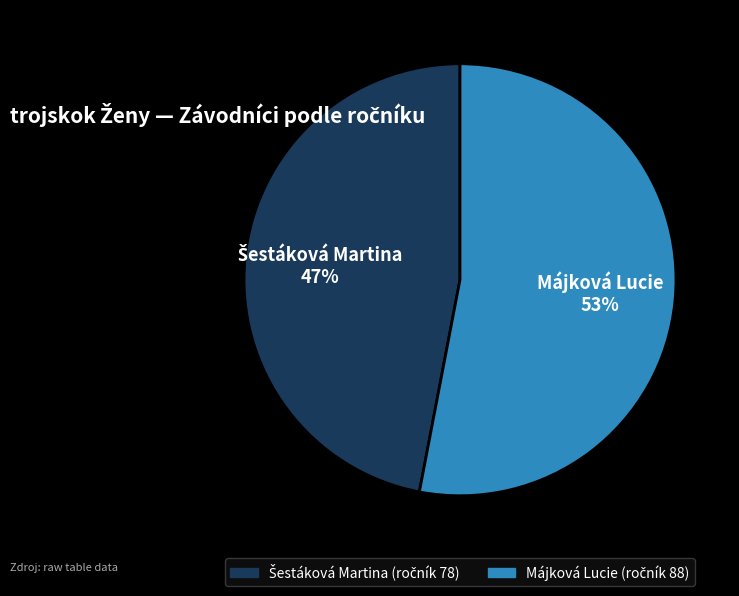

To the nearest percent, what is the difference between the largest and smallest slice percentages?

6%